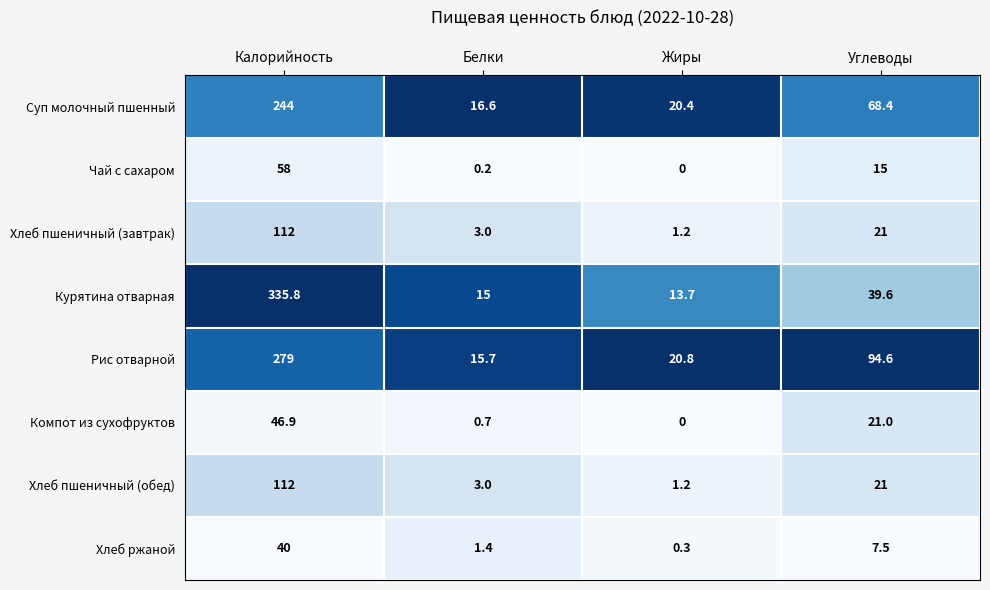

The value of Компот из сухофруктов at Углеводы is 21.0. True or false?

True